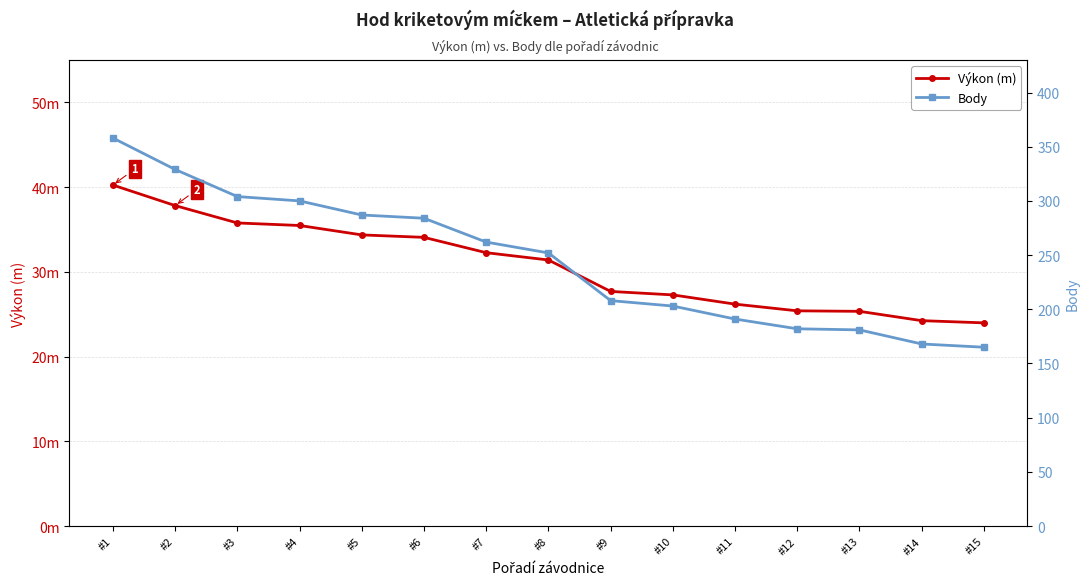

The value of Výkon (m) at #11 is 26.2. True or false?

True